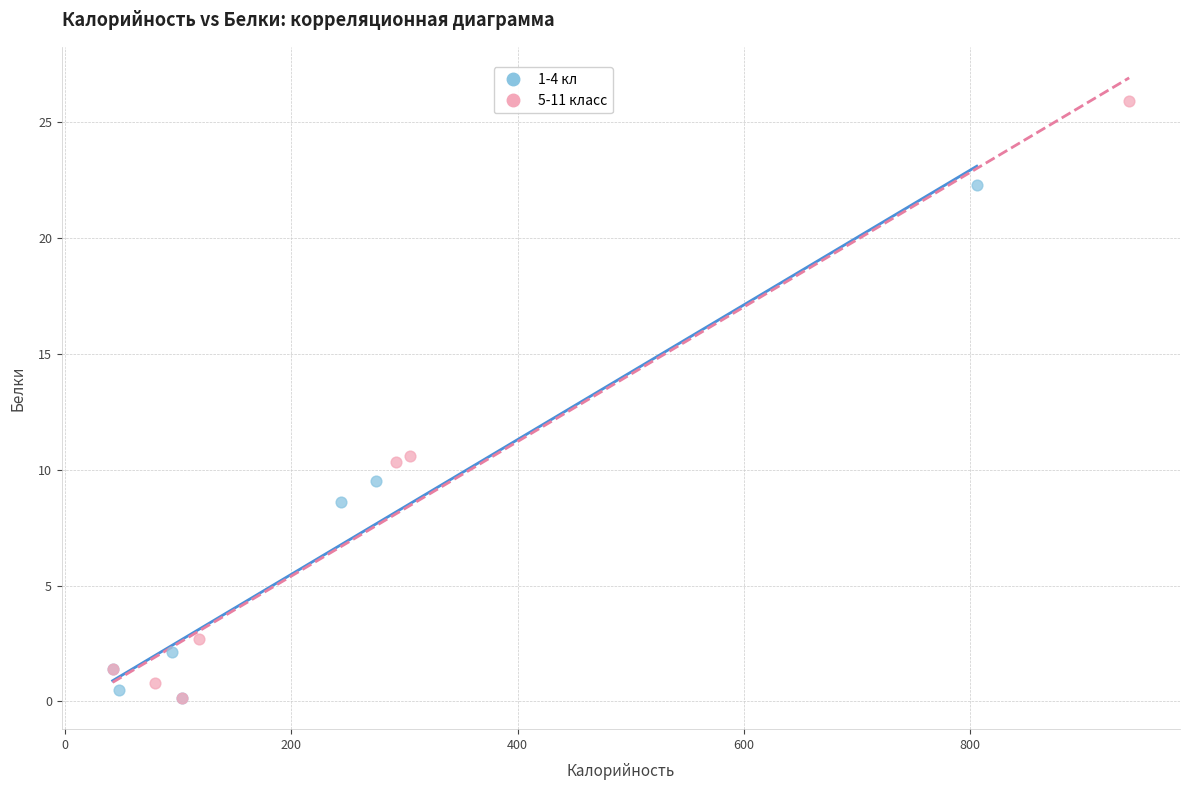

Which series reaches the maximum Y coordinate?

5-11 класс